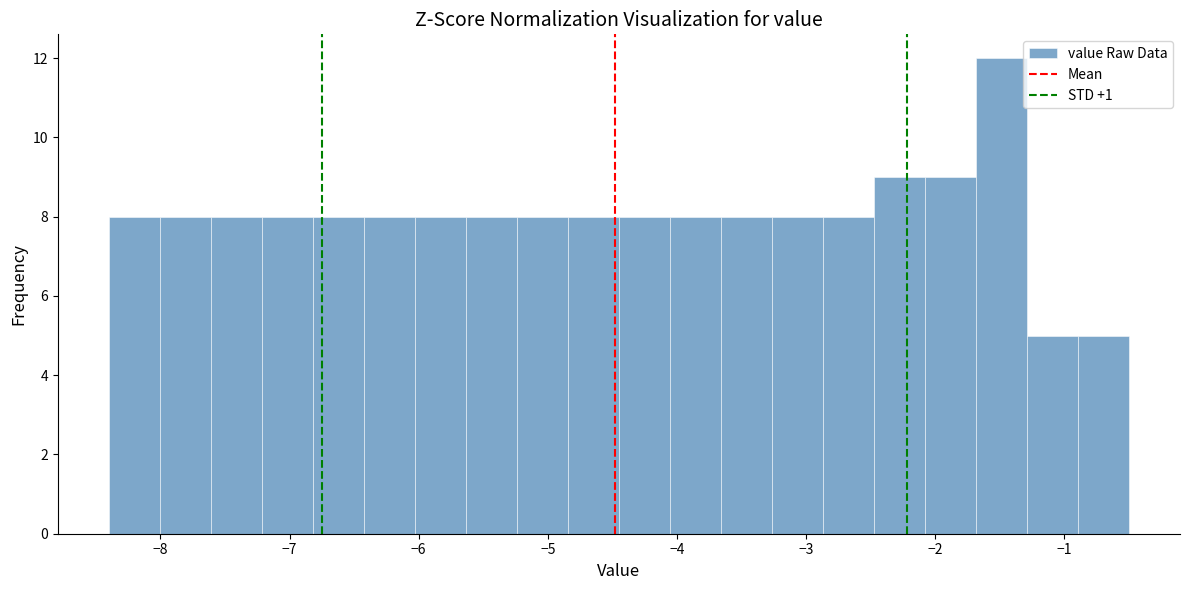

Around what value on the x-axis is the tallest bar? Give the approximate position of its centre, as read against the axis.

-1.5